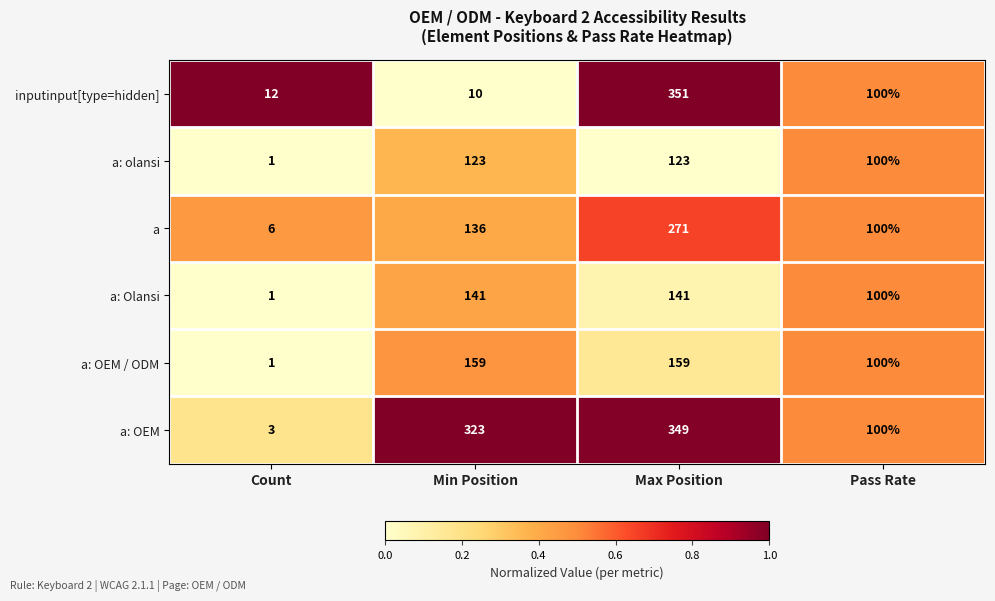

What is the spread (max minus min) of values at Max Position?

228